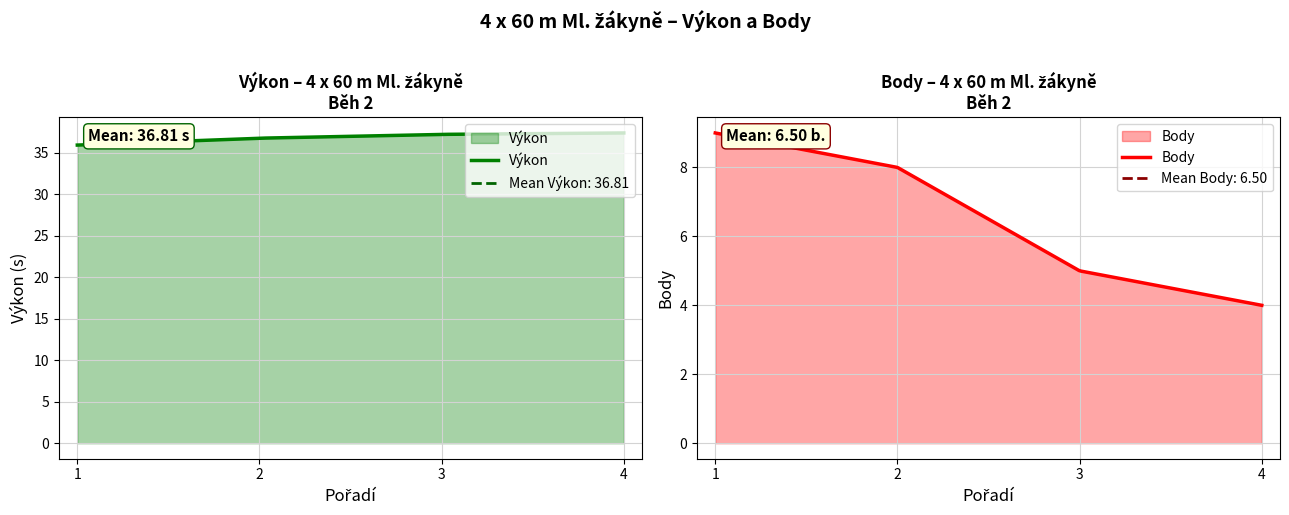

Which category has the lowest value in the Body series?

4